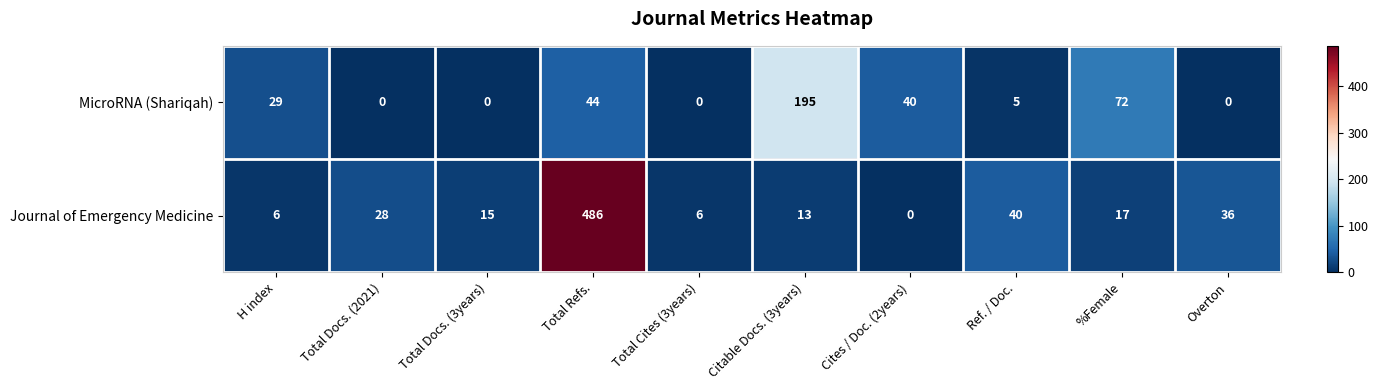

What is the total value across all series at Overton?

36